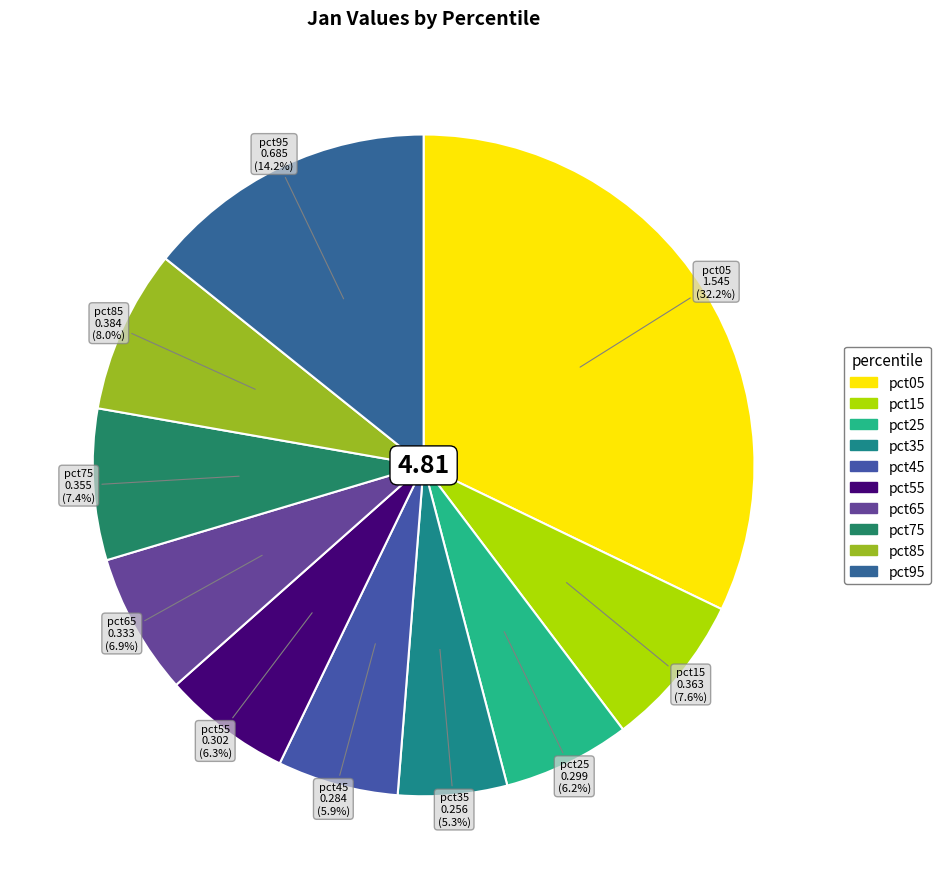

To the nearest percent, what percentage of the pie is pct65?

7%